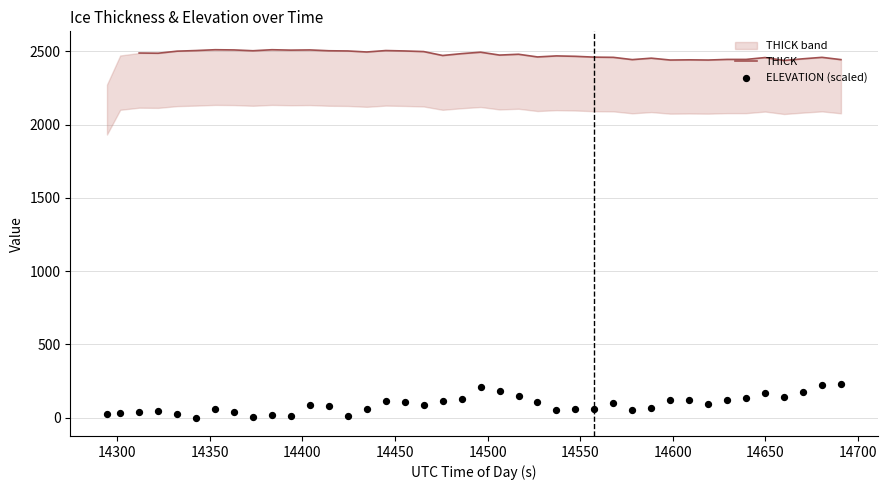

At how many categories does at least one series exceed 2159?

39